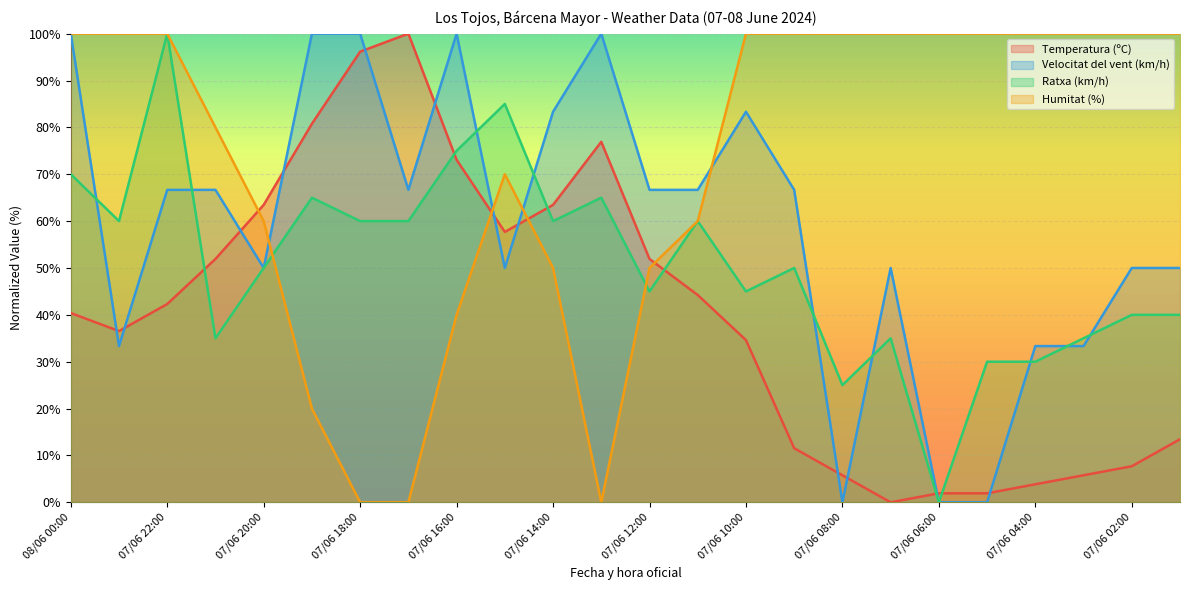

How many values in the Humitat (%) series are below 100?

11